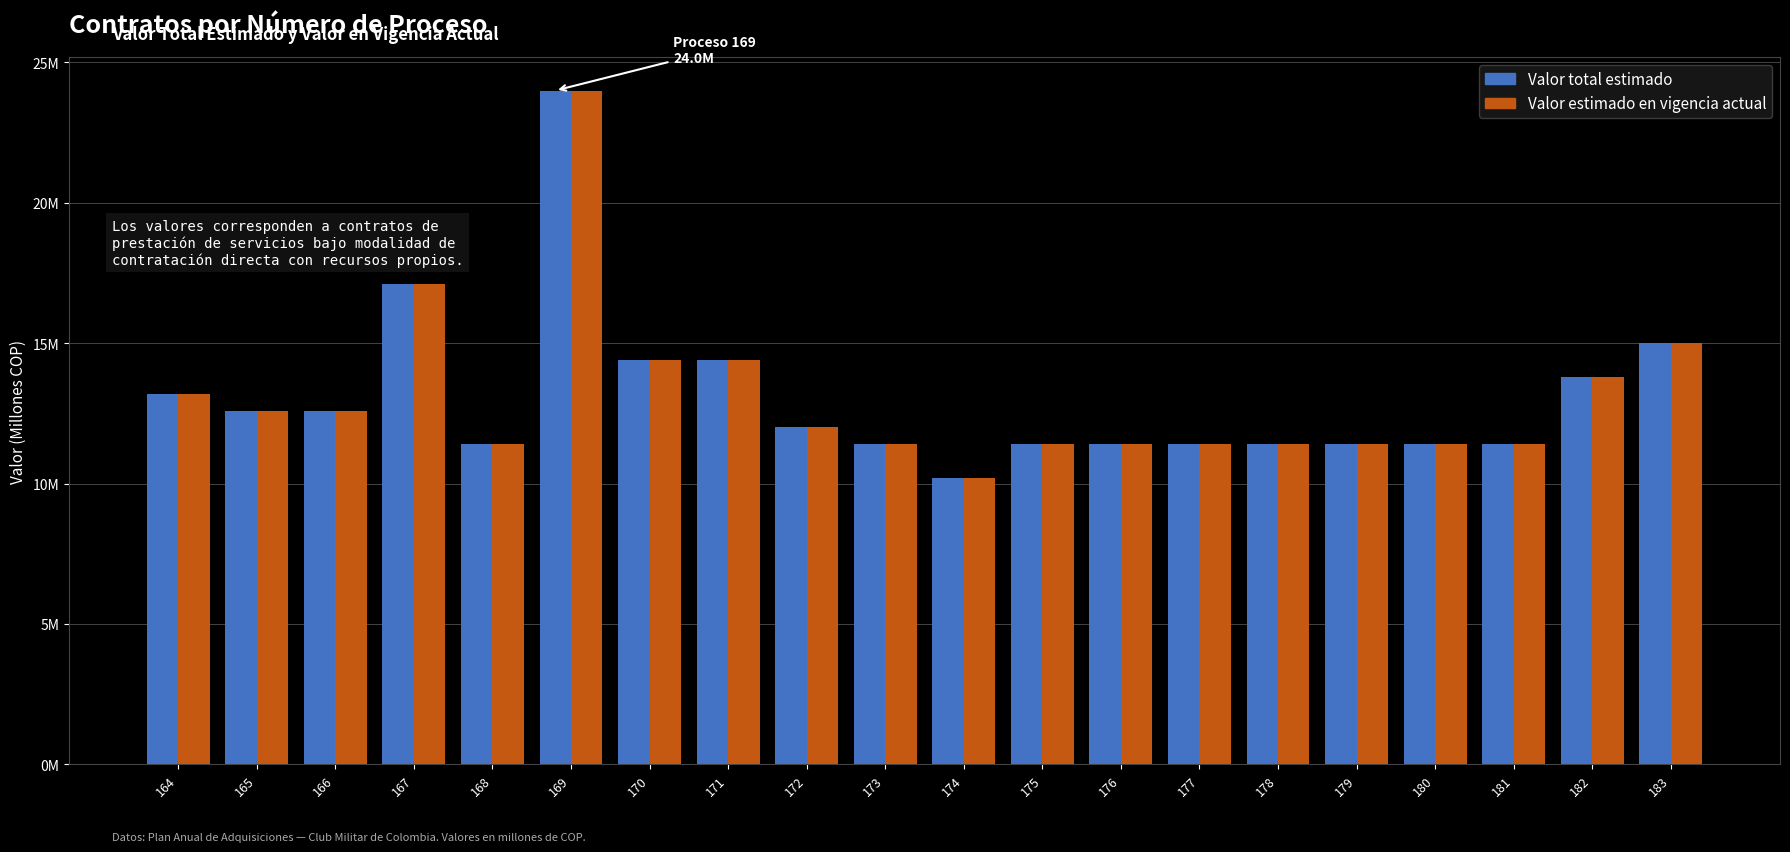

The value of Valor estimado en vigencia actual at 166 is 22.4. True or false?

False